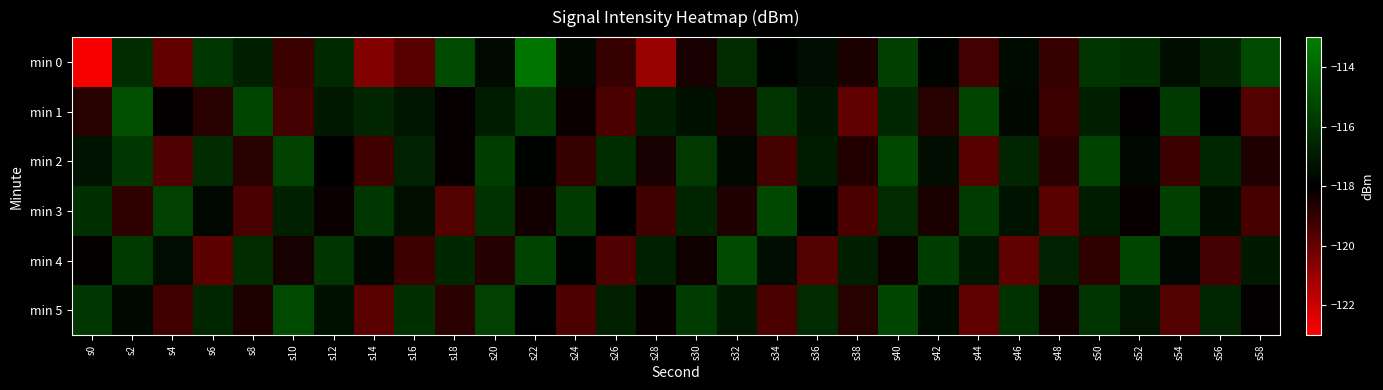

Between s30 and s18, which is larger?

s18